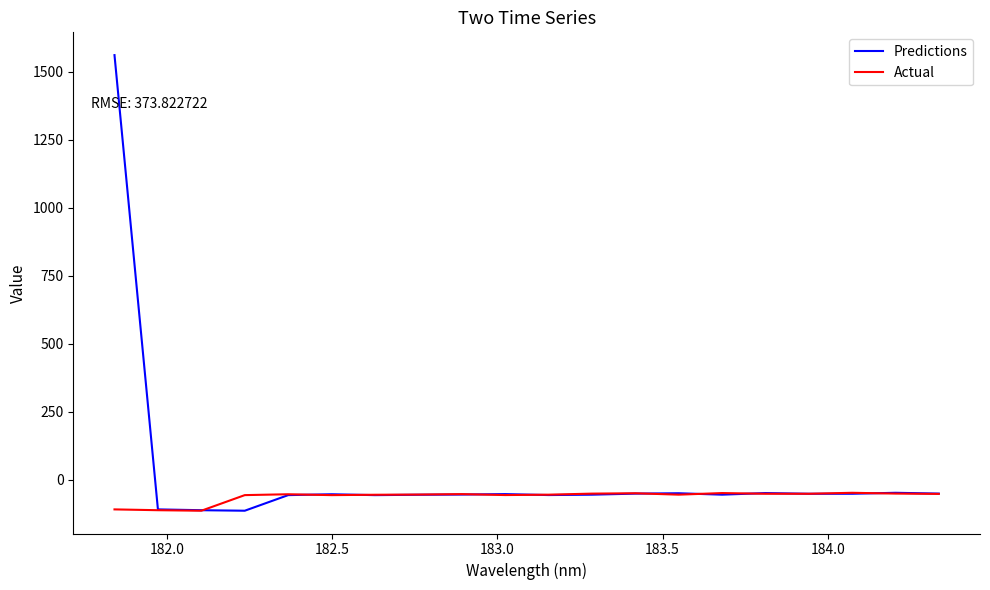

What is the lowest value of the Actual series?

-114.8